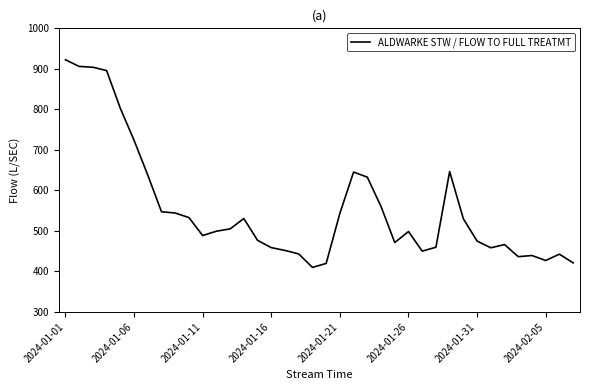

What is the maximum value shown in the chart?

922.4